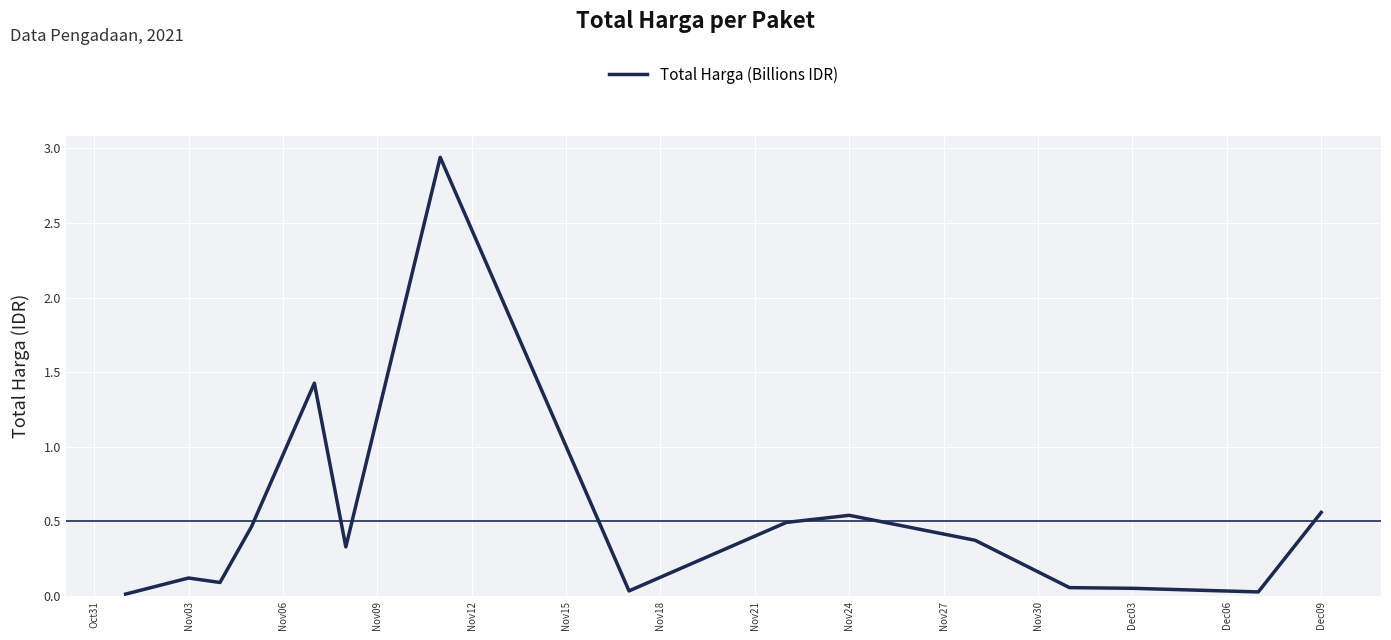

What is the maximum value shown in the chart?

2.9